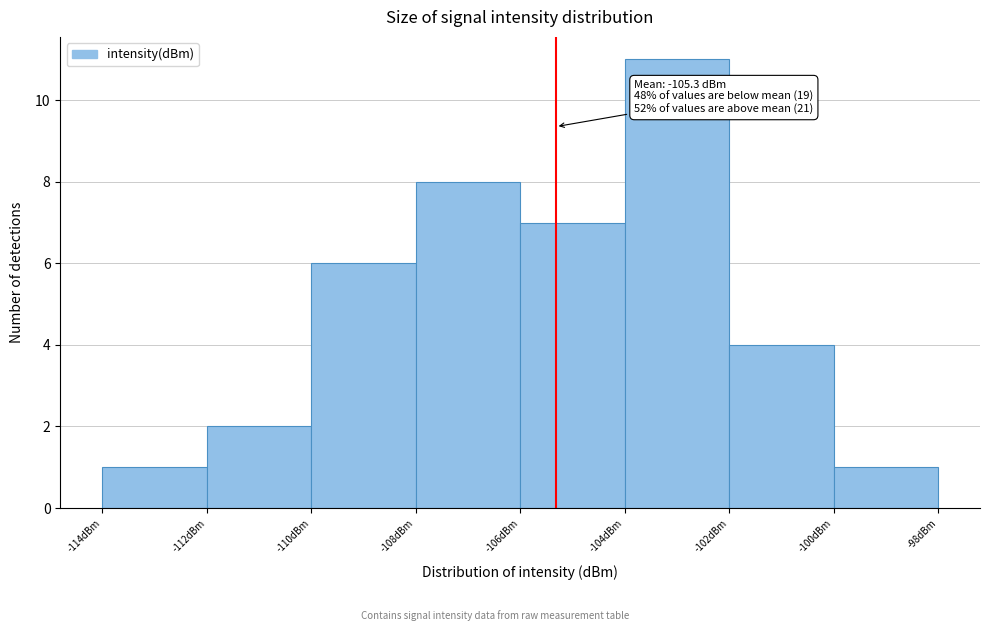

Over which range of the x-axis is the bar tallest?

-104 to -102